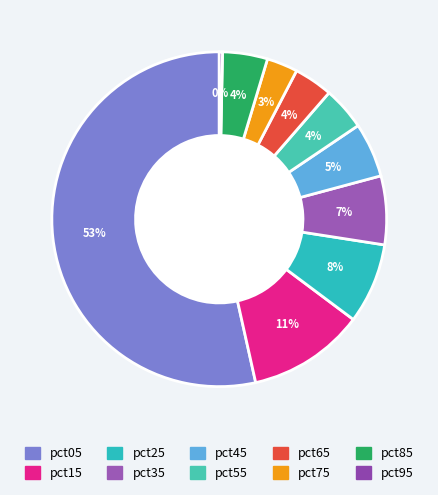

Is the sum of pct45 and pct05 greater than half?

Yes